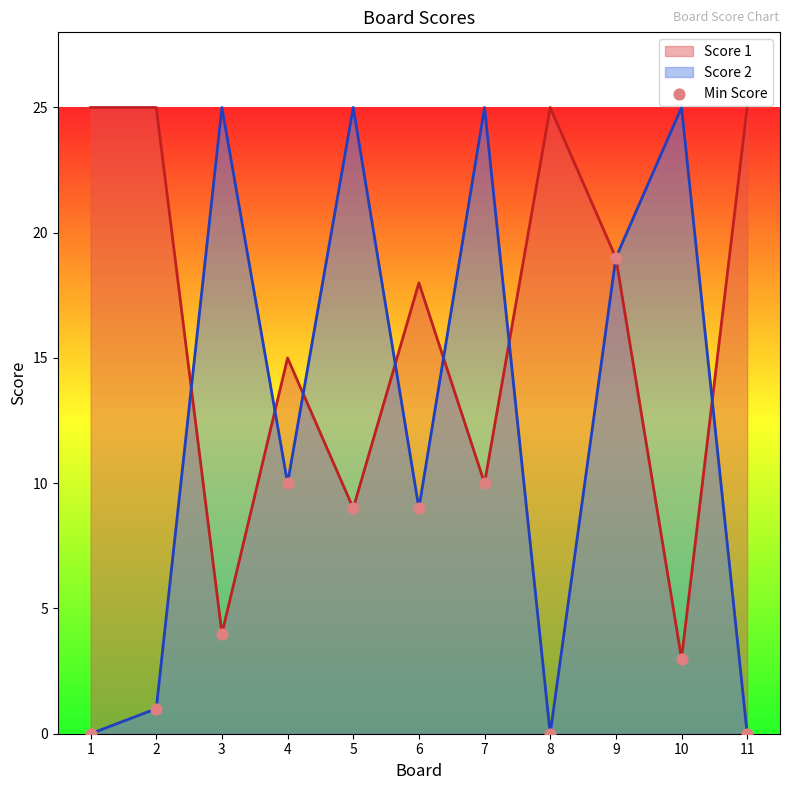

Which series has the largest range (max minus min)?

Score 2